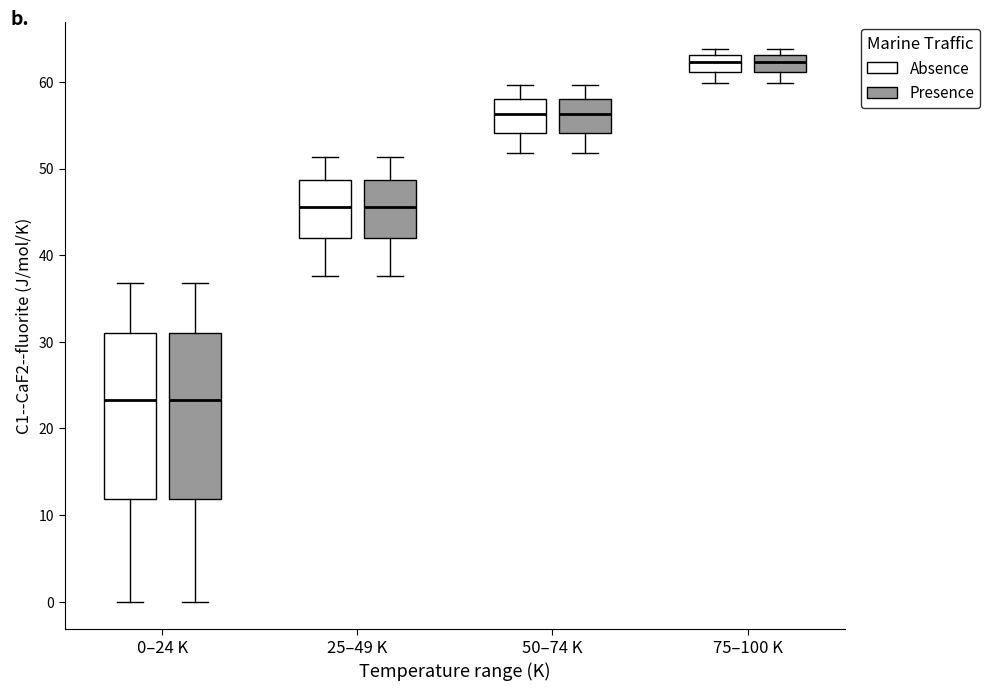

Reading left to right, read every box against the y-axis: the position of its median line, the range the box covers, and the ends of its whiskers. The values are not printed on the chart, so give them approximately, as read against the axis.

0–24 K (Absence): median 23, box 12 to 31, whiskers 0 to 37
0–24 K (Presence): median 23, box 12 to 31, whiskers 0 to 37
25–49 K (Absence): median 46, box 42 to 49, whiskers 38 to 51
25–49 K (Presence): median 46, box 42 to 49, whiskers 38 to 51
50–74 K (Absence): median 56, box 54 to 58, whiskers 52 to 60
50–74 K (Presence): median 56, box 54 to 58, whiskers 52 to 60
75–100 K (Absence): median 62, box 61 to 63, whiskers 60 to 64
75–100 K (Presence): median 62, box 61 to 63, whiskers 60 to 64